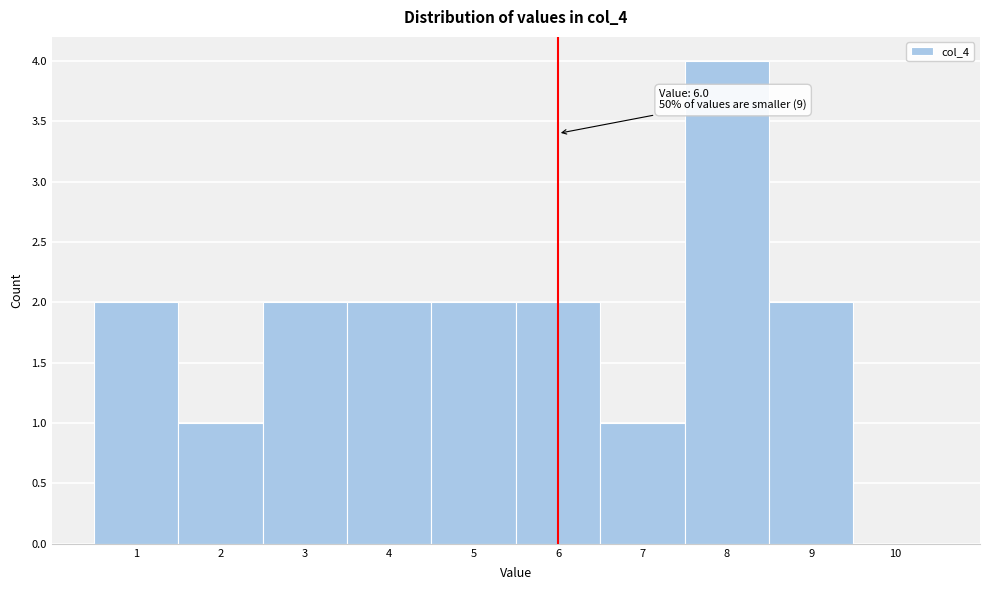

Which range on the x-axis has the tallest bar?

7.5 to 8.5